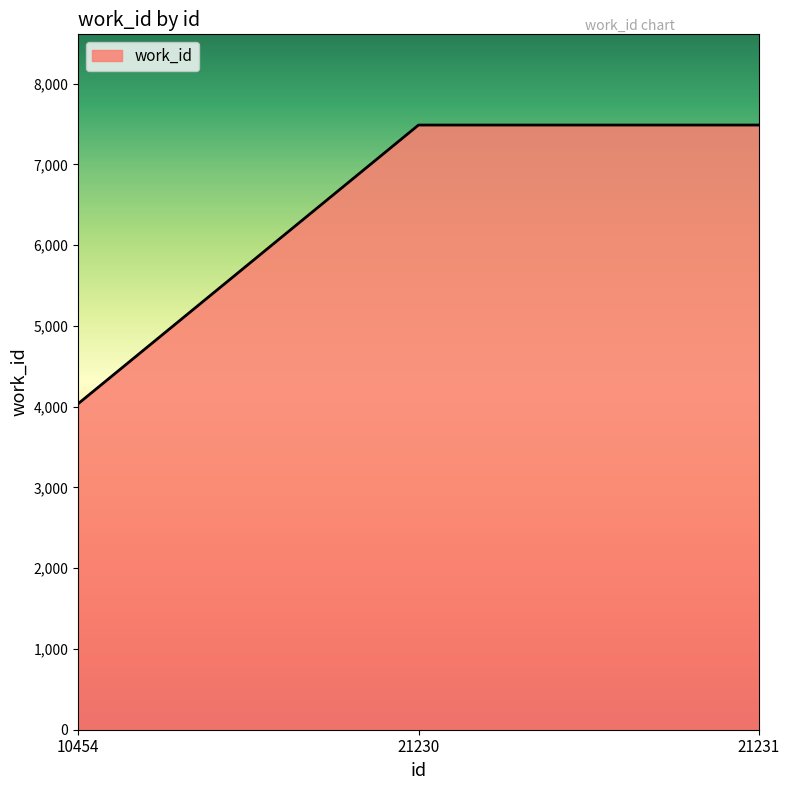

What value does the data have at 21231, to the nearest 10?

7490